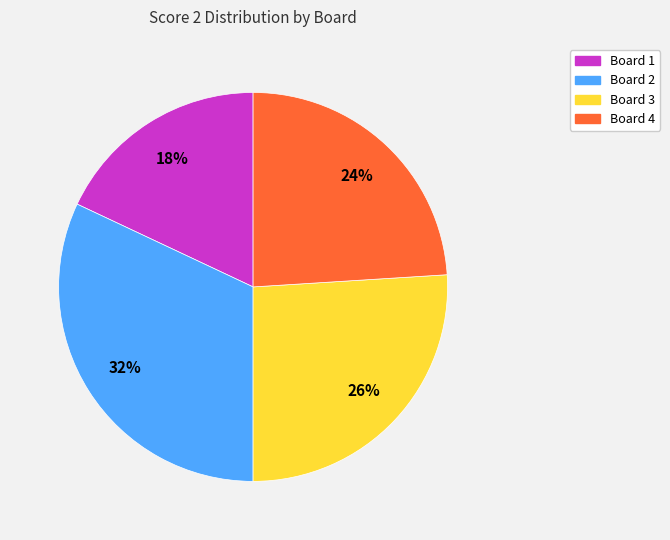

True or false: Board 1 accounts for 29% of the total.

False